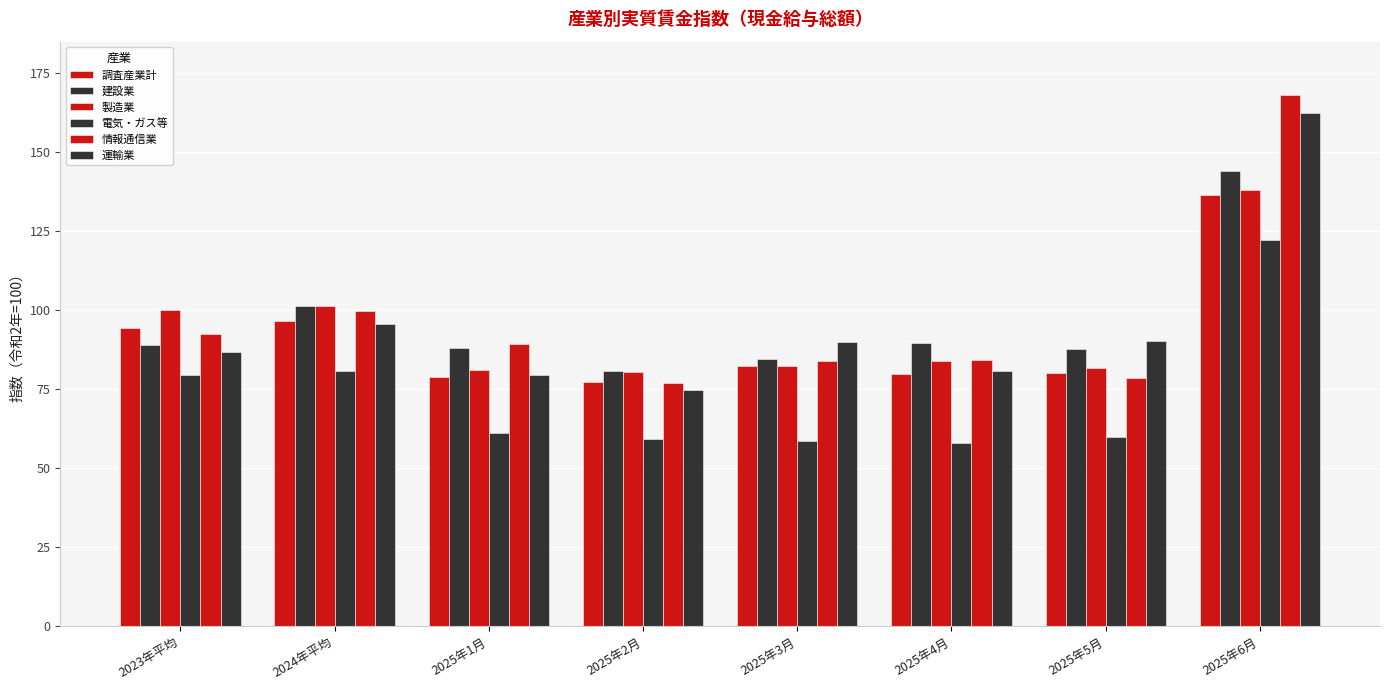

What is the difference between the maximum and minimum values in the 製造業 series?

57.5